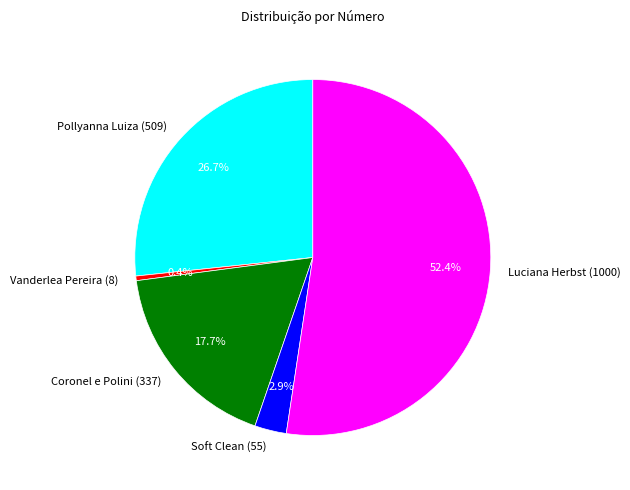

Which has a higher value, Luciana Herbst (1000) or Coronel e Polini (337)?

Luciana Herbst (1000)